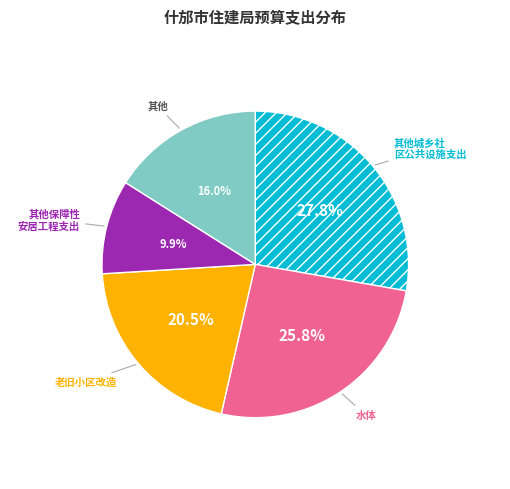

How many slices are in this pie chart?

5